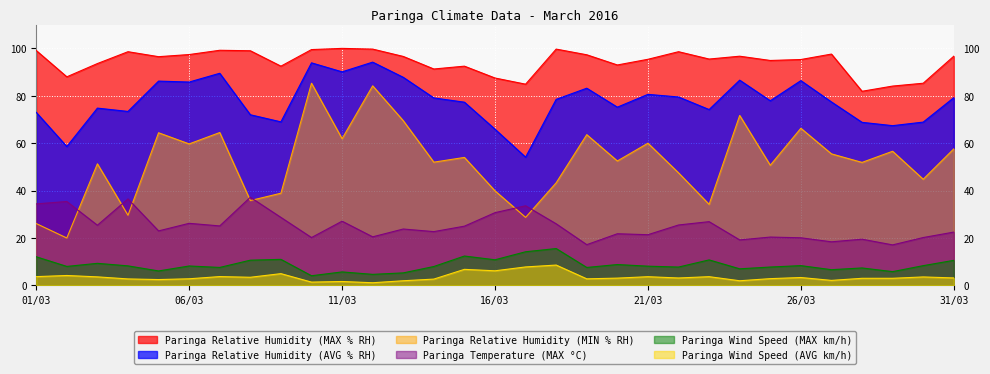

What is the label of the 24th point from the right?

08/03